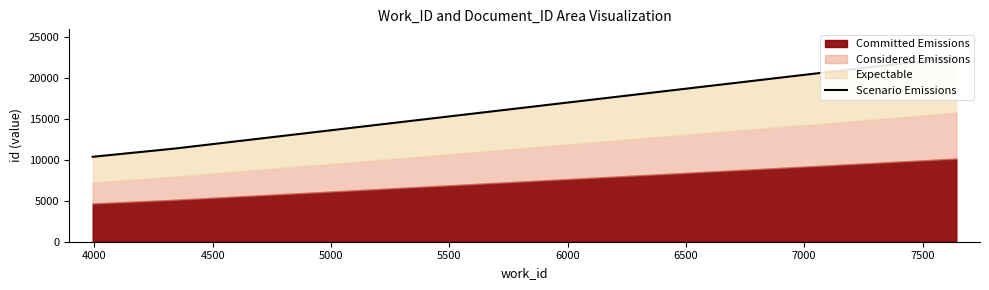

Is it true that the value at 4000 is 5543?

False